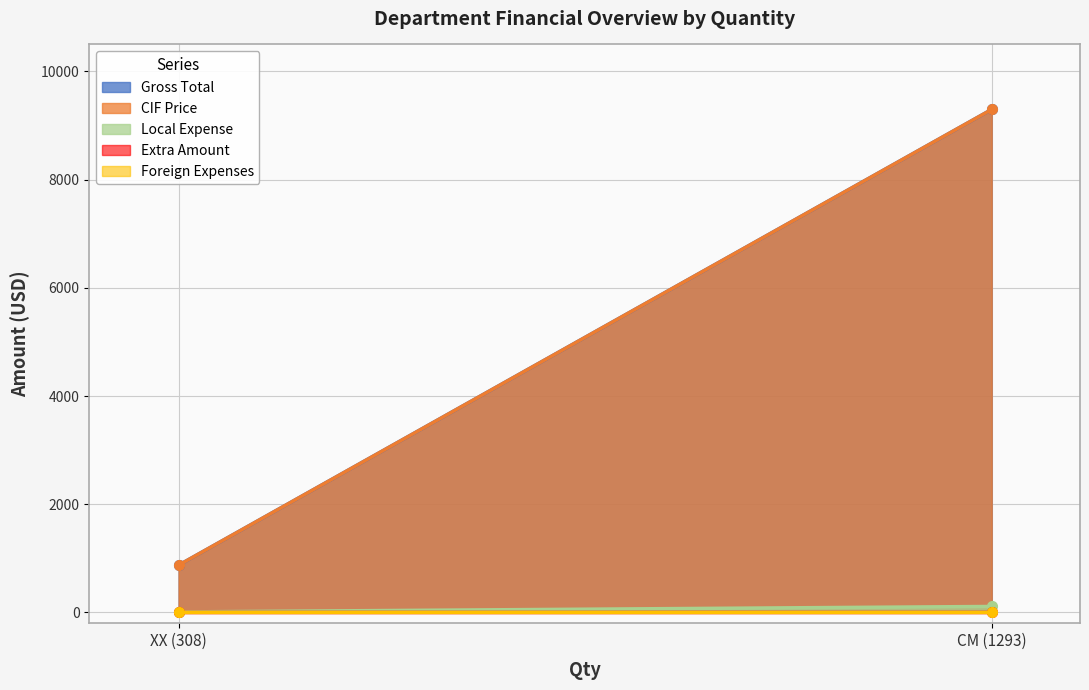

Which series changed the most between XX (308) and CM (1293)?

Gross Total